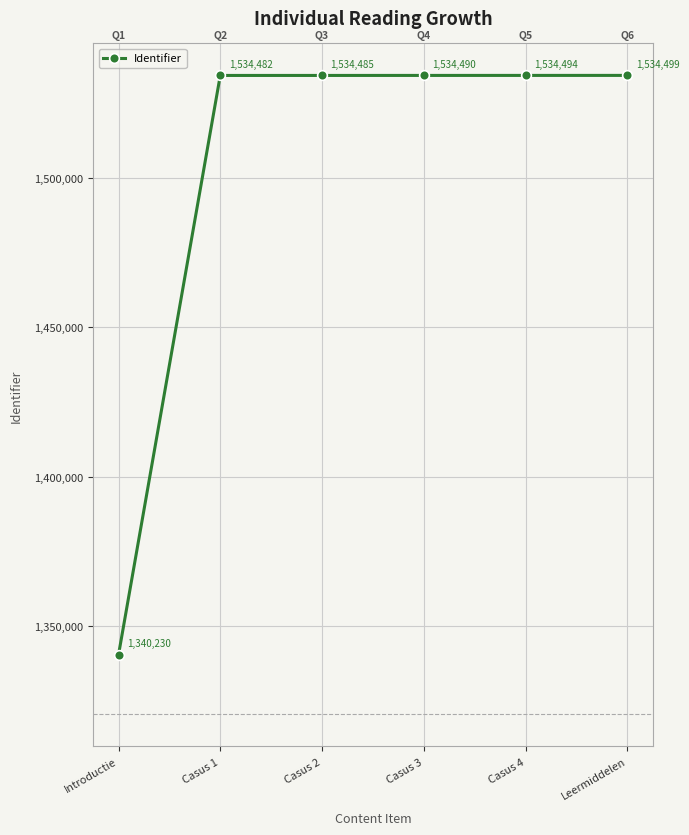

True or false: the data shows 1534485 at Casus 2.

True